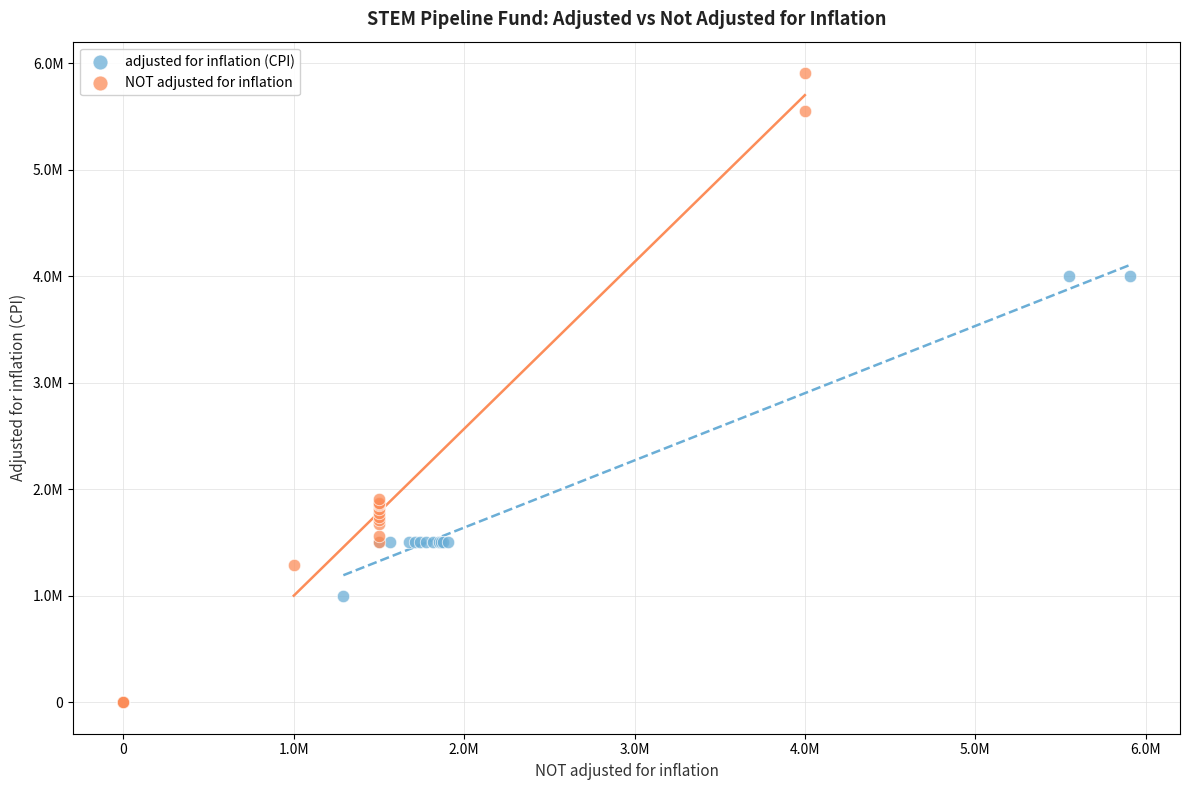

What are all the series names shown in the legend?

adjusted for inflation (CPI), NOT adjusted for inflation